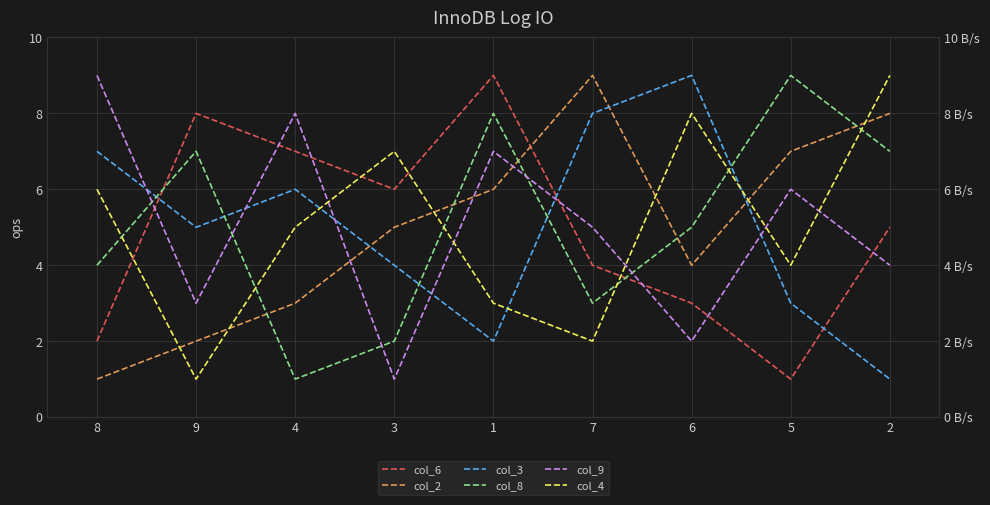

Is the value of col_9 at 7 greater than the value of col_2 at 7?

No